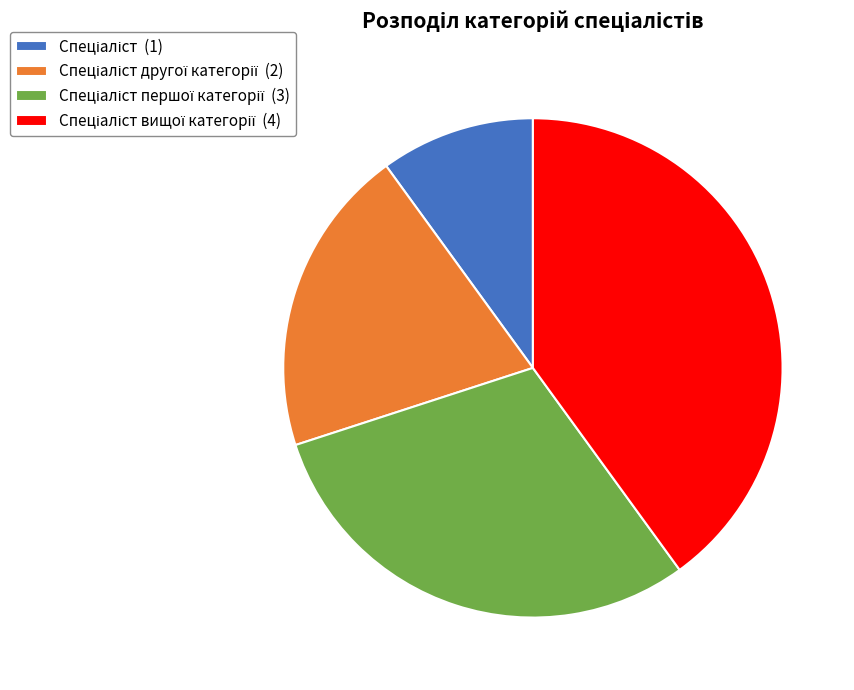

Does any single category account for the majority?

No